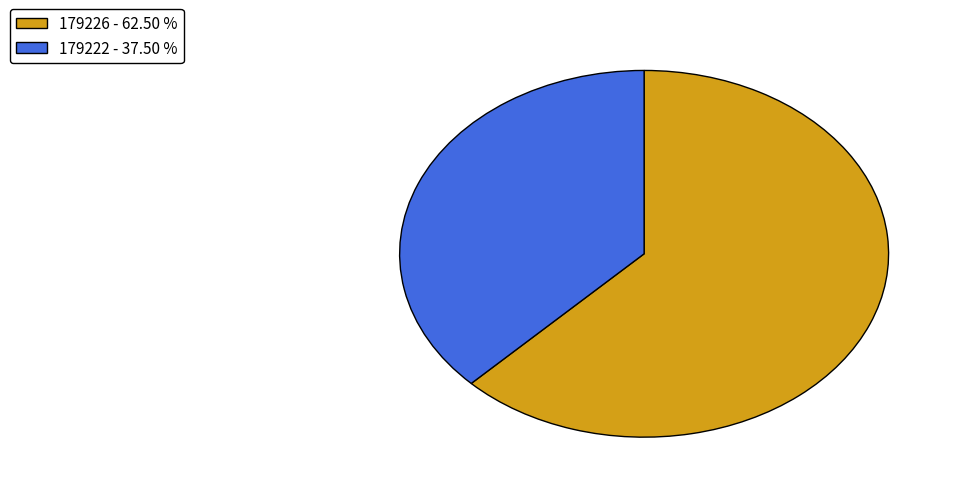

Rank the categories by value from lowest to highest.

179222, 179226